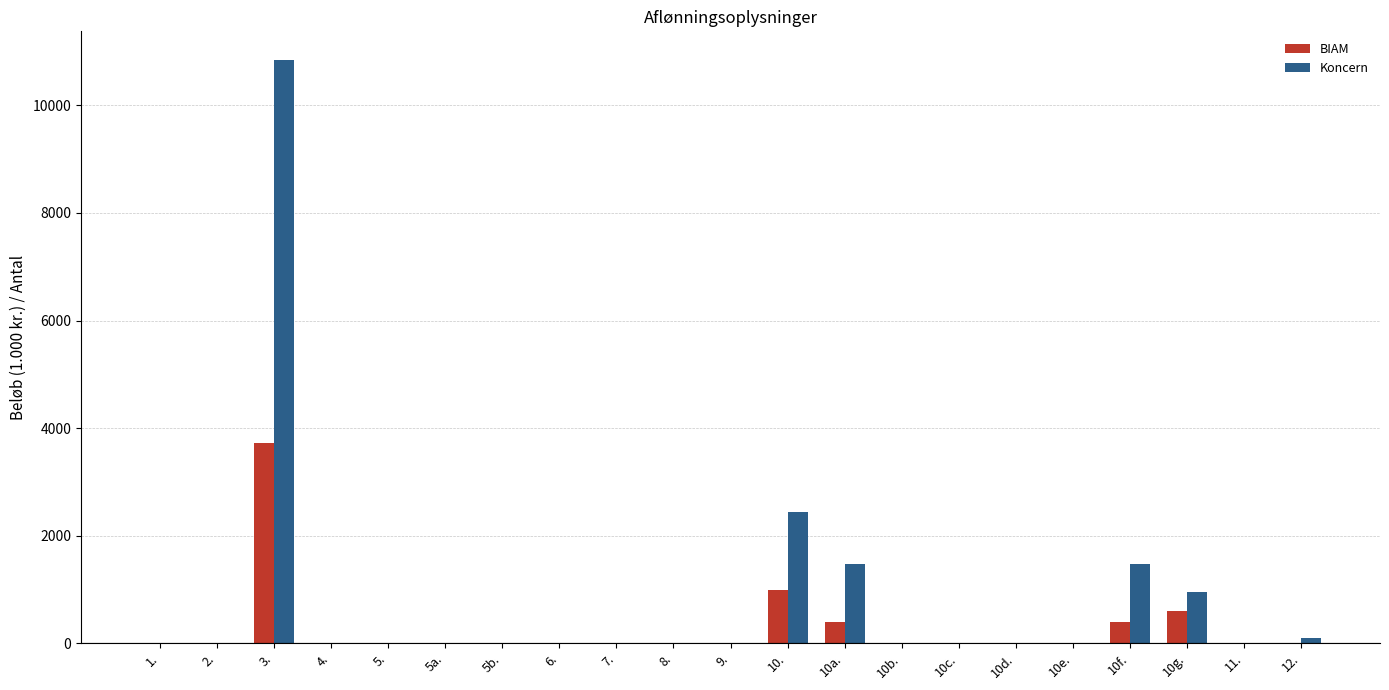

Is the value of Koncern at 10g. greater than the value of BIAM at 10c.?

Yes